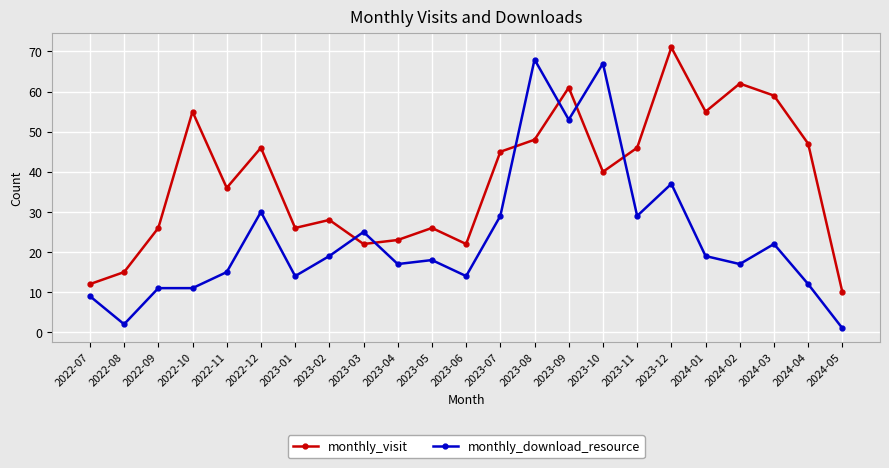

At which category does monthly_download_resource reach its first local valley?

2022-08